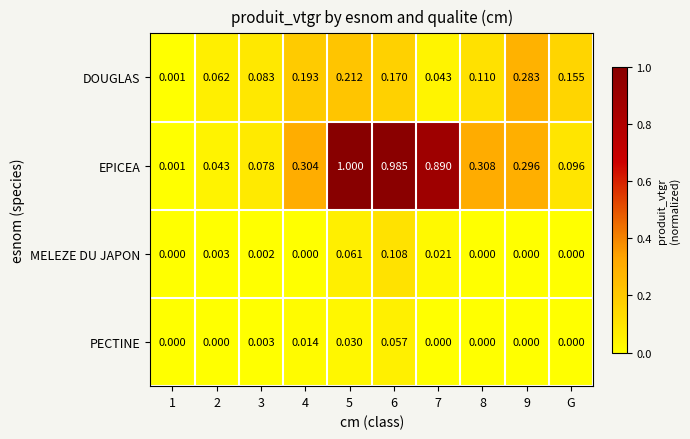

Between 2 and G, which series saw the biggest shift?

DOUGLAS